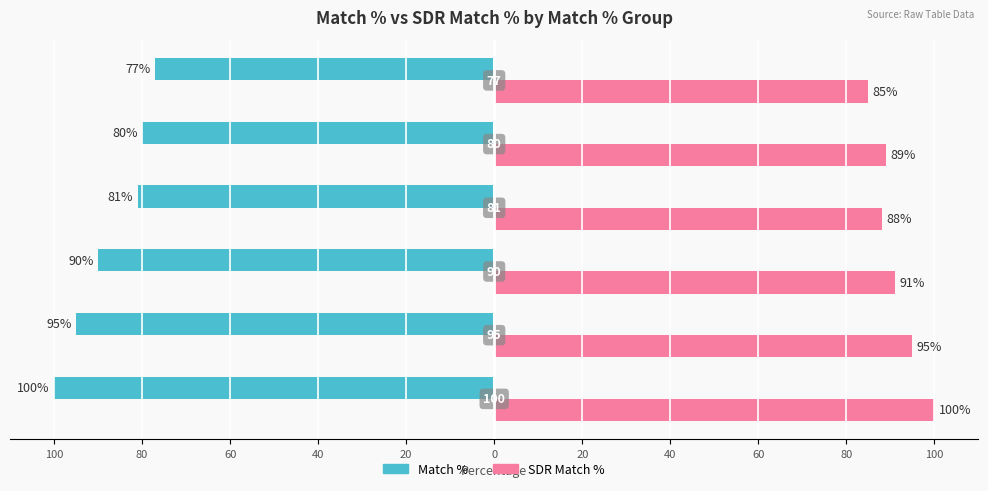

What are all the series names shown in the legend?

Match %, SDR Match %